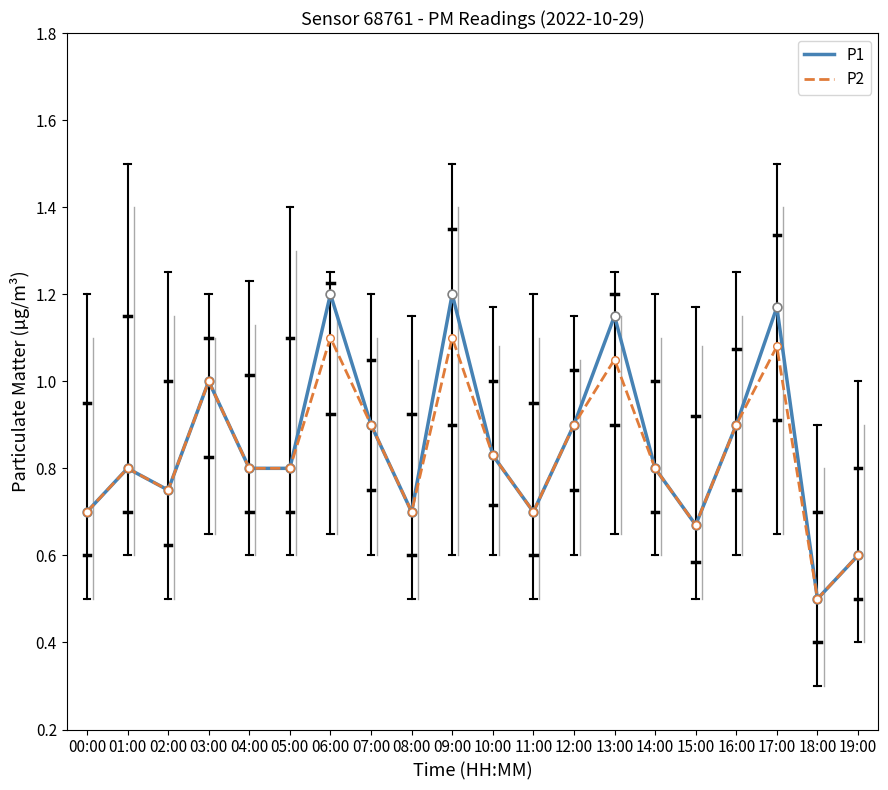

Which series has the largest range (max minus min)?

P1